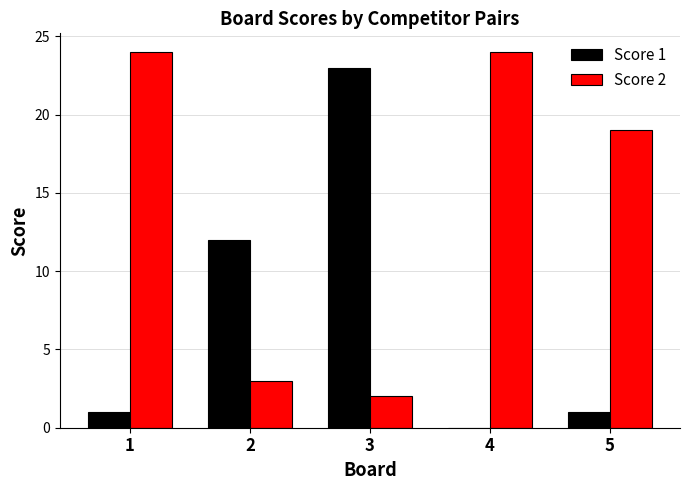

Reading left to right, list all the values displayed in this chart.

Score 1: 1	12	23	0	1
Score 2: 24	3	2	24	19